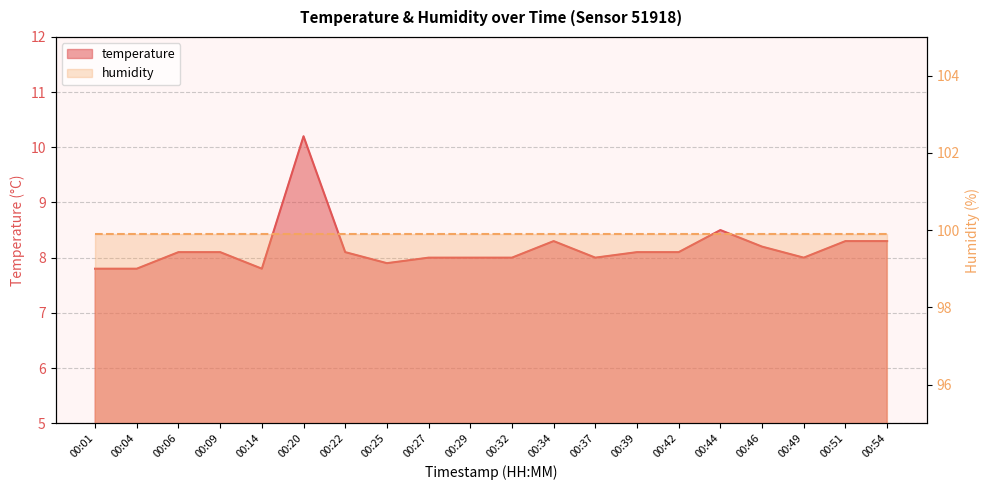

Is it true that the value at 00:01 is 4.2?

False